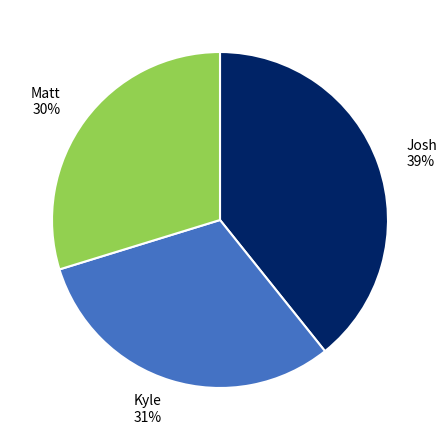

Which slice is the largest?

Josh